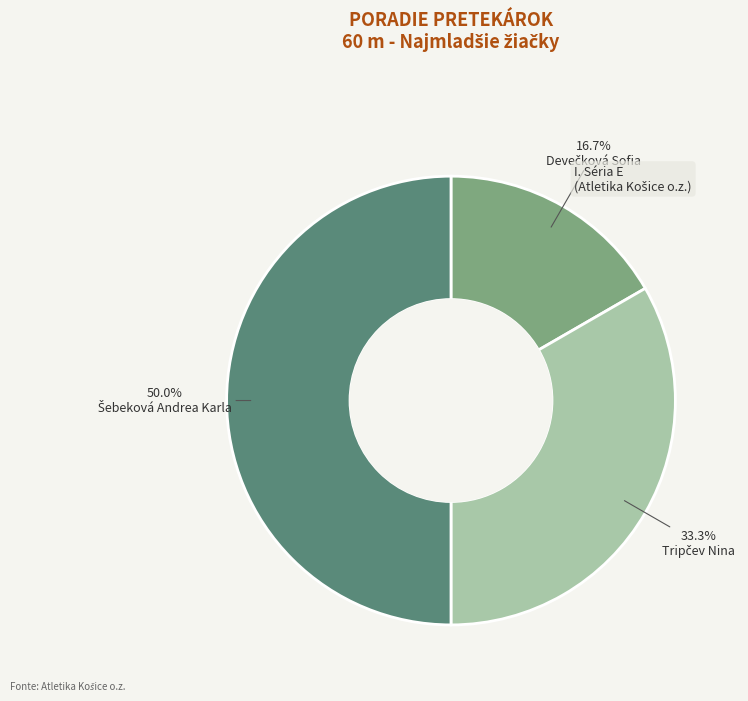

What is the smallest slice in the pie chart?

Devečková Sofia